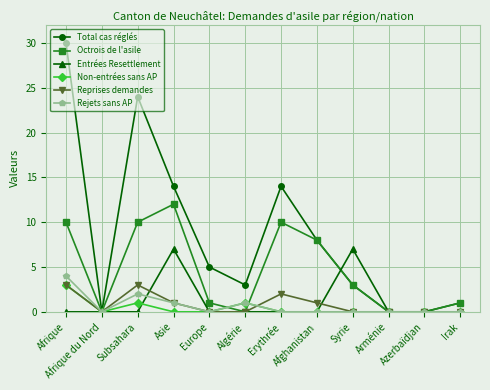

What is the difference between the second highest and second lowest values in the Total cas réglés series?

24